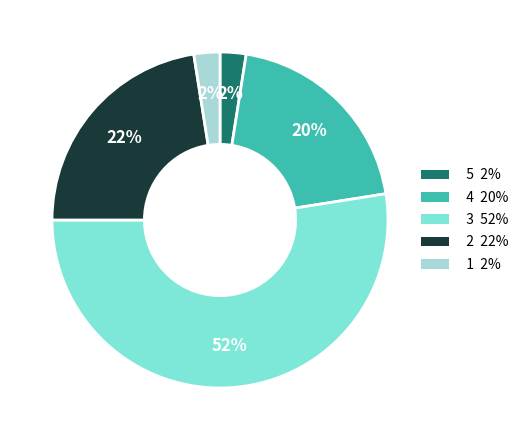

Count the number of slices in the pie.

5